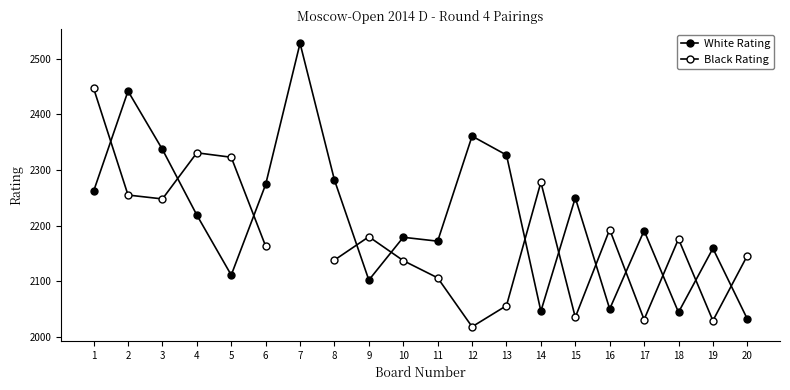

True or false: White Rating has a value of 3285.9 at 6.

False